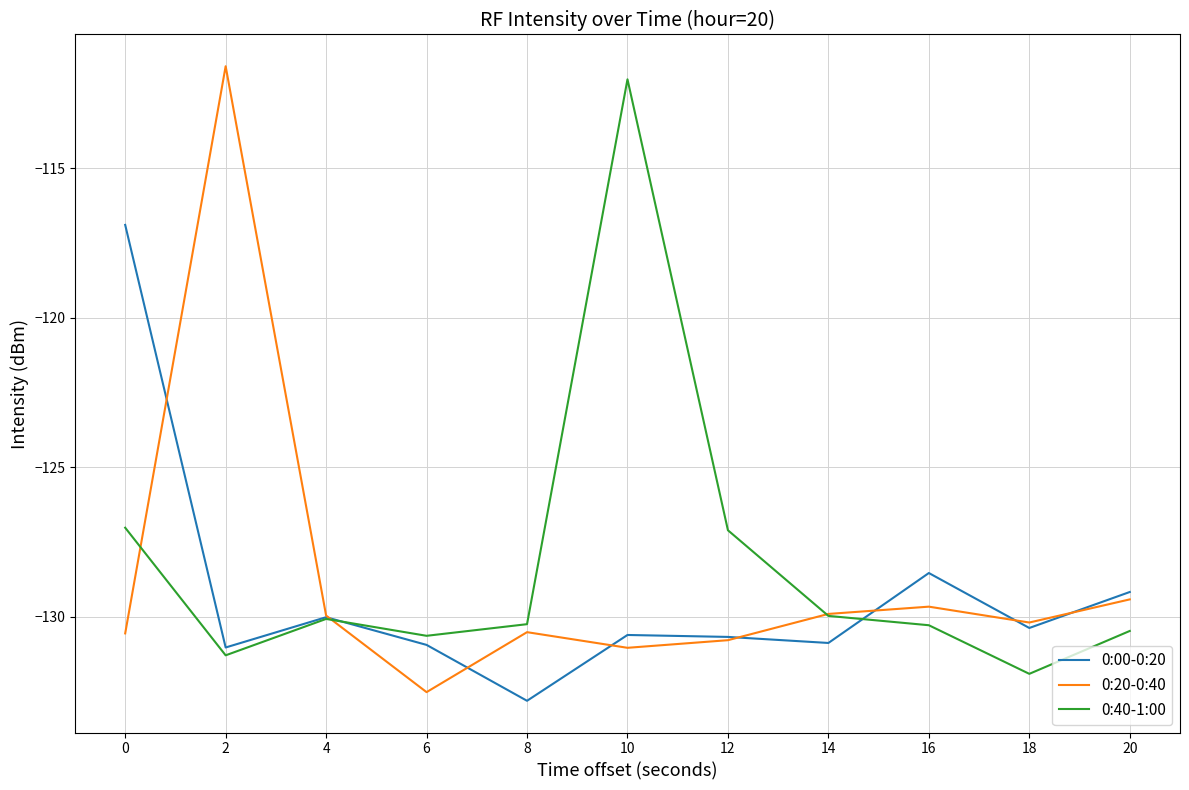

Which category has the highest value in the 0:40-1:00 series?

10